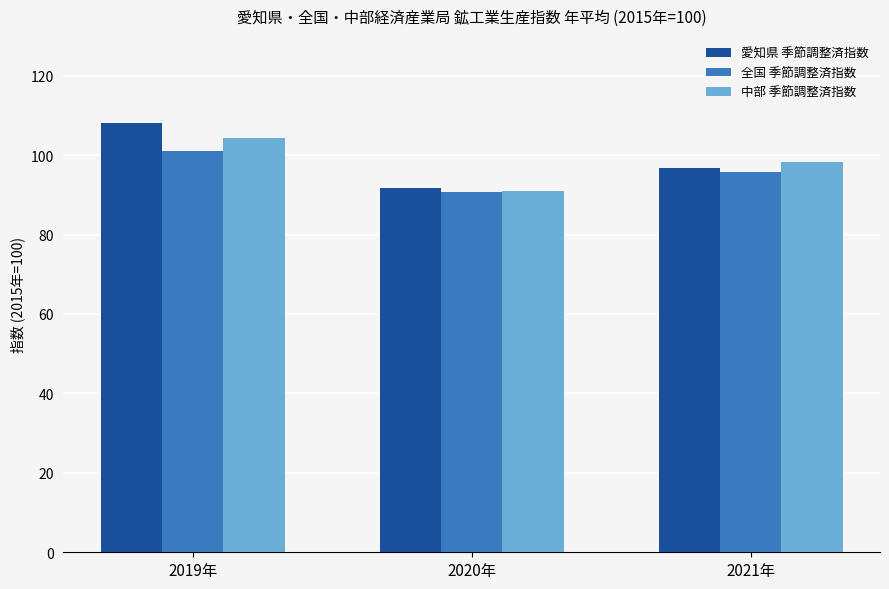

Reading right to left, list all the values displayed in this chart.

愛知県 季節調整済指数: 2021年=96.8	2020年=91.7	2019年=108.0
全国 季節調整済指数: 2021年=95.7	2020年=90.6	2019年=101.1
中部 季節調整済指数: 2021年=98.3	2020年=90.9	2019年=104.4